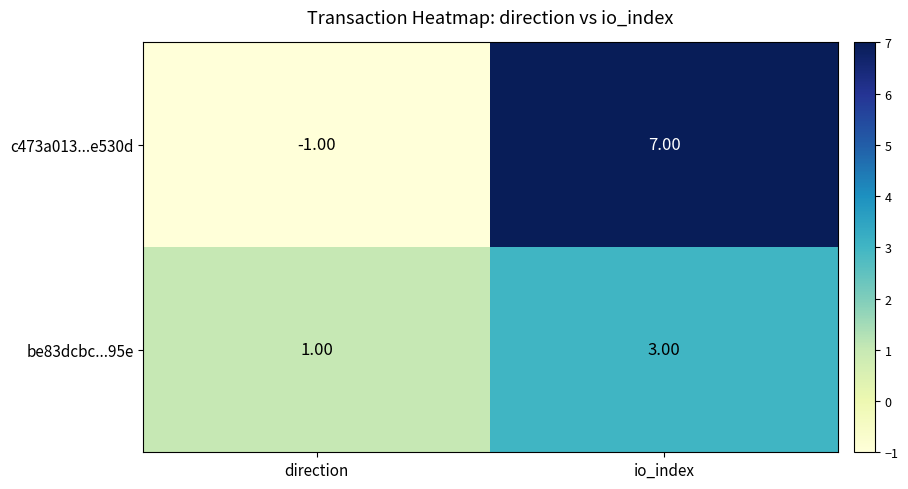

Which series has the largest total across all categories?

c473a013...e530d